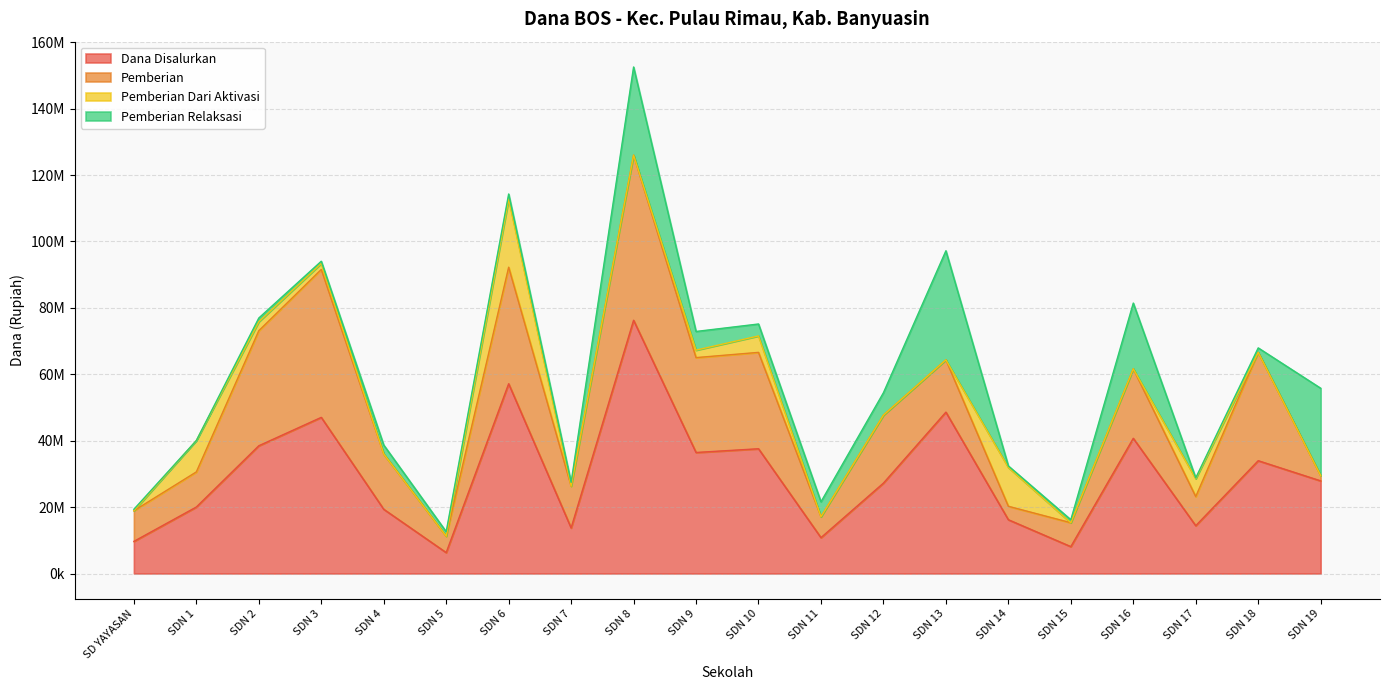

Reading right to left, transcribe all the data shown in this chart.

Dana Disalurkan: SDN 19=27900000	SDN 18=33975000	SDN 17=14400000	SDN 16=40725000	SDN 15=8100000	SDN 14=16200000	SDN 13=48600000	SDN 12=27225000	SDN 11=10800000	SDN 10=37575000	SDN 9=36450000	SDN 8=76275000	SDN 7=13725000	SDN 6=57150000	SDN 5=6300000	SDN 4=19350000	SDN 3=47025000	SDN 2=38475000	SDN 1=20025000	SD YAYASAN=9675000
Pemberian: SDN 19=1575000	SDN 18=32625000	SDN 17=8775000	SDN 16=20925000	SDN 15=7200000	SDN 14=4050000	SDN 13=15750000	SDN 12=20475000	SDN 11=6300000	SDN 10=29025000	SDN 9=28575000	SDN 8=49725000	SDN 7=12600000	SDN 6=35100000	SDN 5=4950000	SDN 4=16650000	SDN 3=44550000	SDN 2=34650000	SDN 1=10575000	SD YAYASAN=9225000
Pemberian Dari Aktivasi: SDN 19=0	SDN 18=0	SDN 17=5400000	SDN 16=0	SDN 15=0	SDN 14=11700000	SDN 13=0	SDN 12=0	SDN 11=0	SDN 10=4950000	SDN 9=2250000	SDN 8=0	SDN 7=0	SDN 6=20475000	SDN 5=0	SDN 4=0	SDN 3=1800000	SDN 2=2700000	SDN 1=9450000	SD YAYASAN=0
Pemberian Relaksasi: SDN 19=26325000	SDN 18=1350000	SDN 17=225000	SDN 16=19800000	SDN 15=900000	SDN 14=450000	SDN 13=32850000	SDN 12=6750000	SDN 11=4500000	SDN 10=3600000	SDN 9=5625000	SDN 8=26550000	SDN 7=1125000	SDN 6=1575000	SDN 5=1350000	SDN 4=2700000	SDN 3=675000	SDN 2=1125000	SDN 1=0	SD YAYASAN=450000